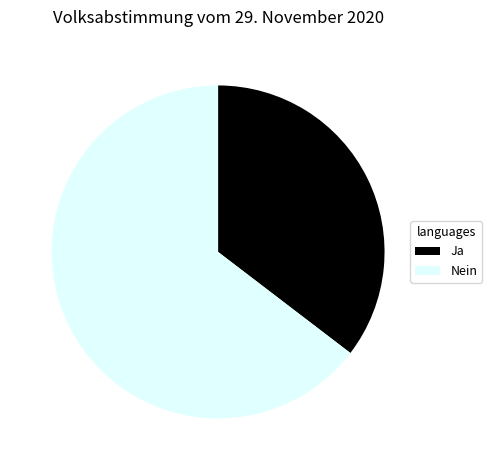

True or false: Nein accounts for 54% of the total.

False